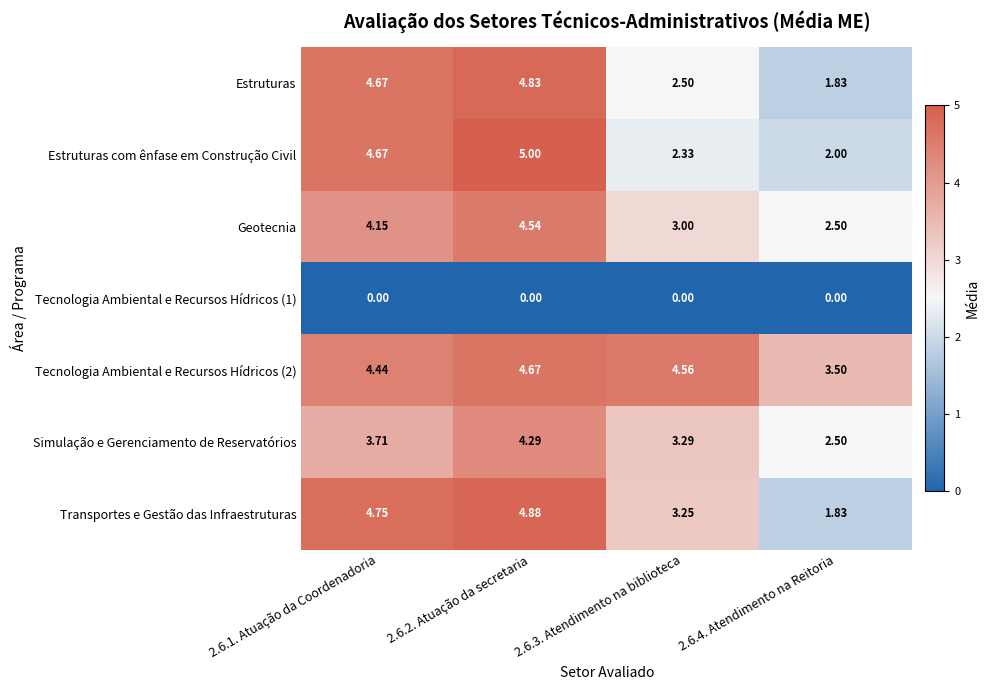

At which category is the sum across all series the highest?

2.6.2. Atuação da secretaria